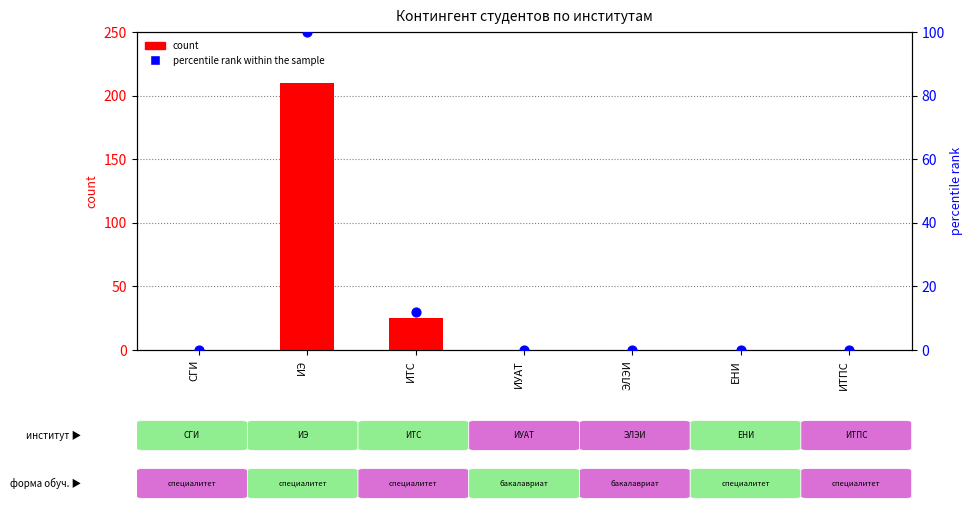

Which series reaches the minimum Y coordinate?

count